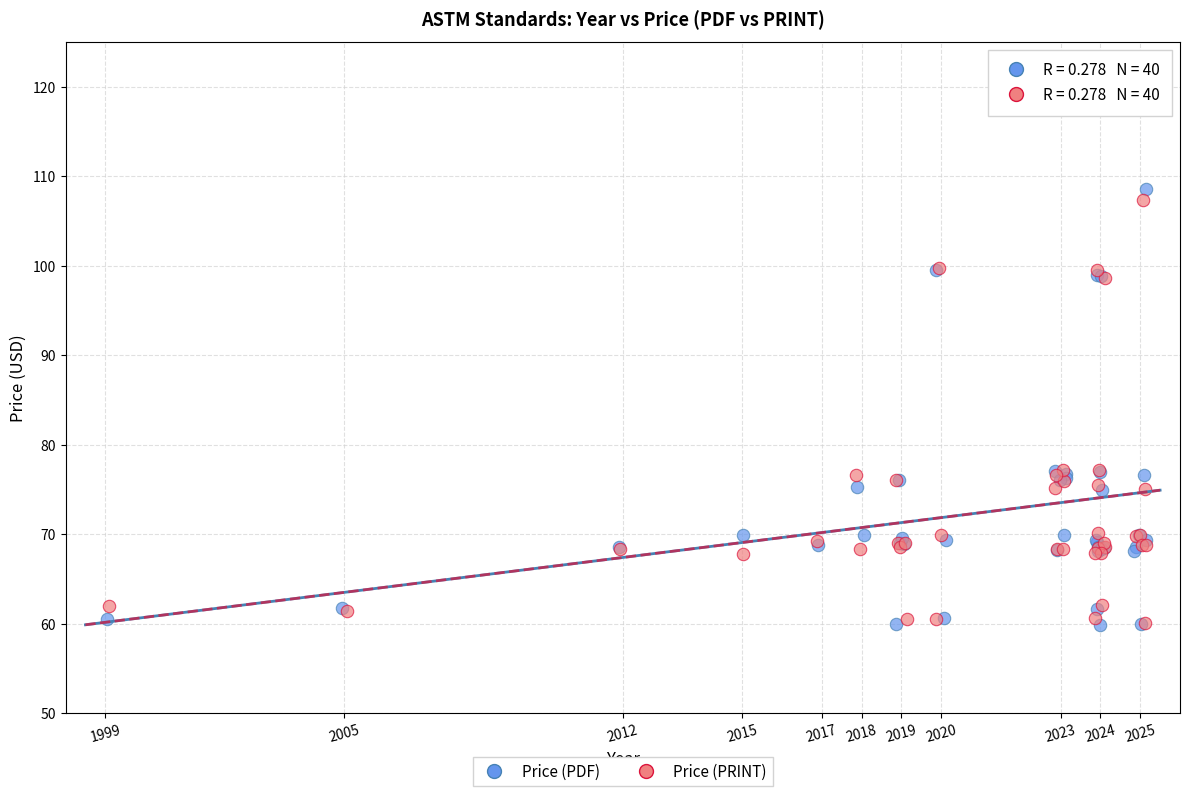

Which series has the largest Y range (max minus min)?

Price (PDF)